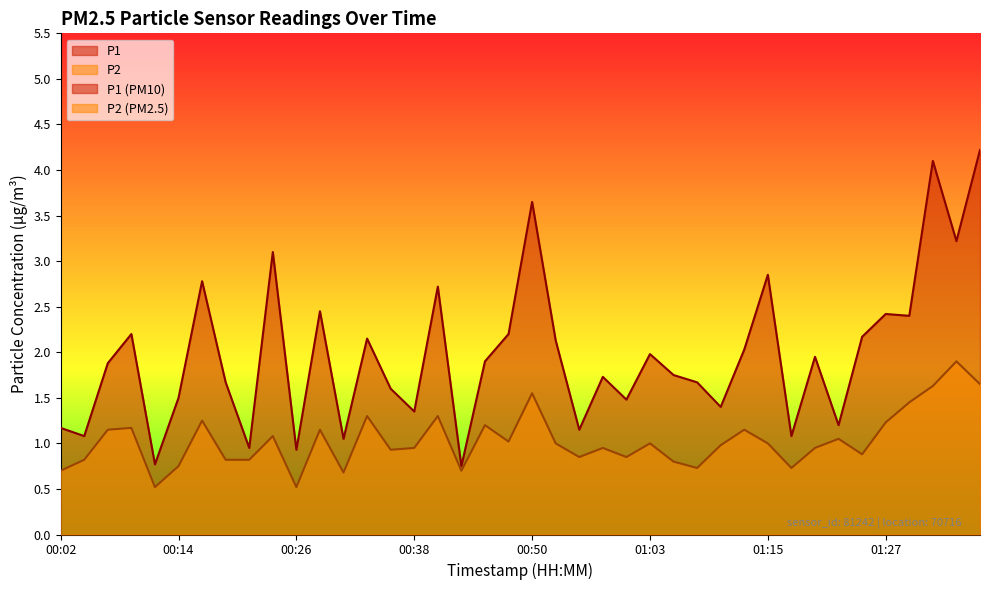

Between 00:55 and 00:16, which is larger?

00:16